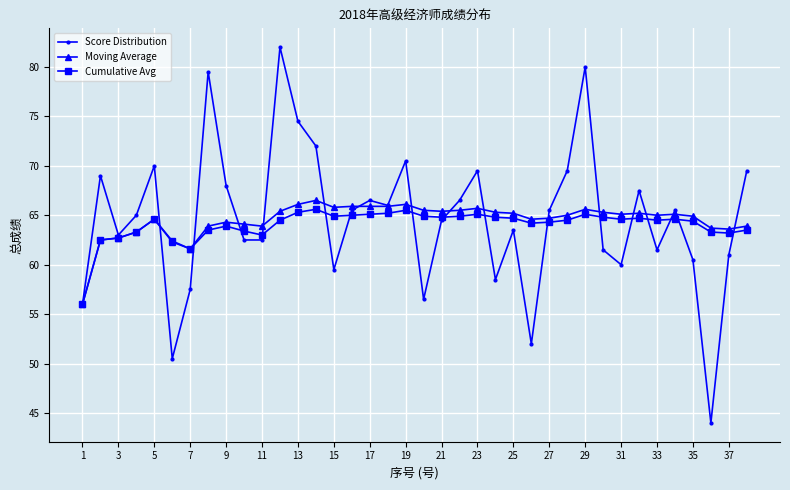

How many lines are shown in the chart?

3